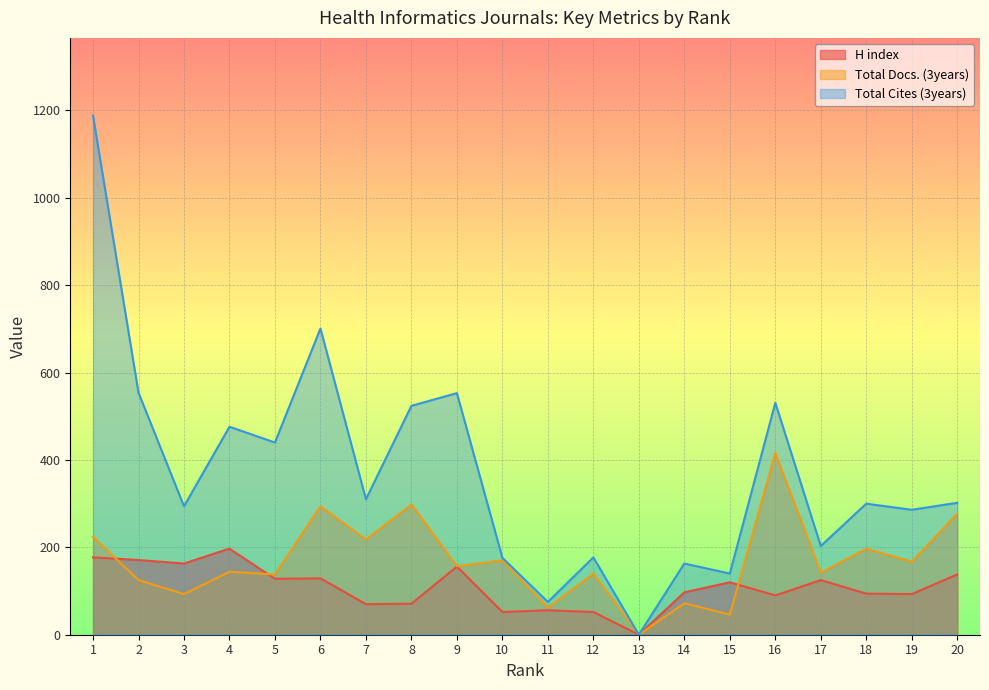

At which category does Total Docs. (3years) reach its first local valley?

3